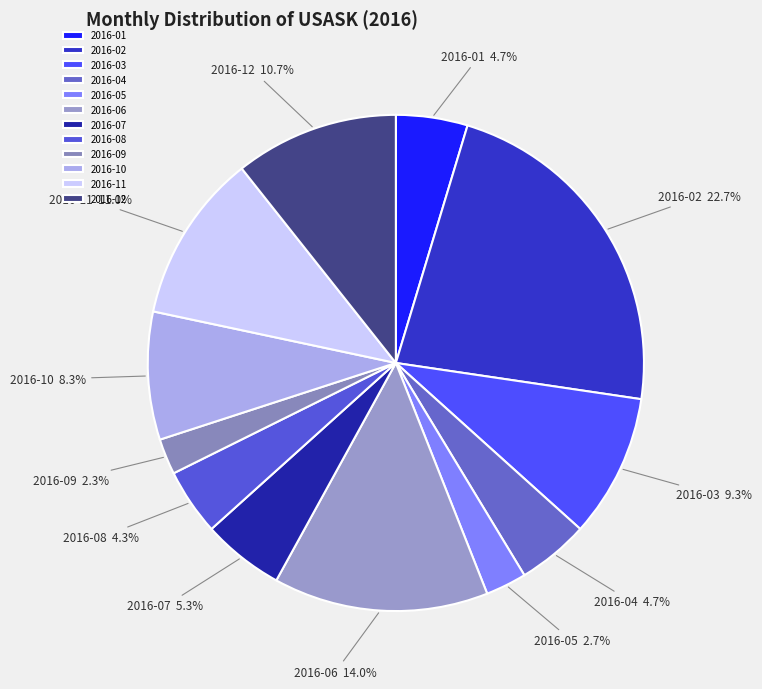

Does 2016-11 represent more than half of the total?

No